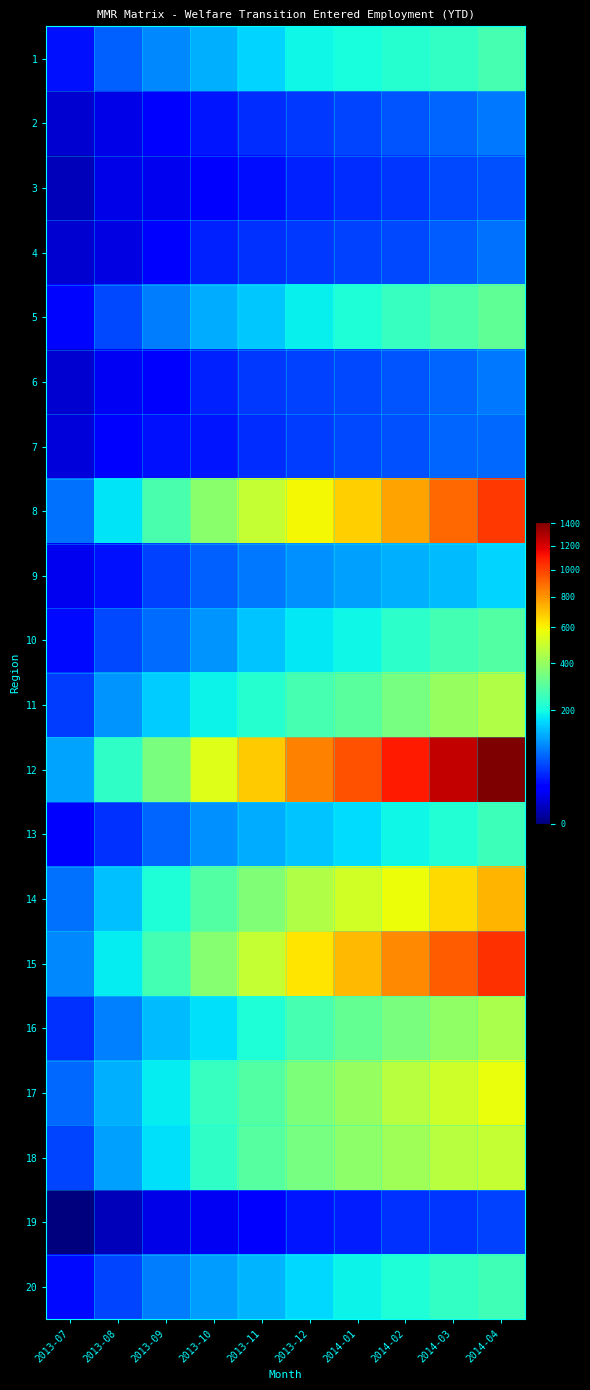

At 2013-08, list the series in order from largest to smallest.

12, 15, 8, 14, 17, 18, 11, 16, 1, 5, 10, 20, 13, 9, 7, 6, 2, 3, 4, 19